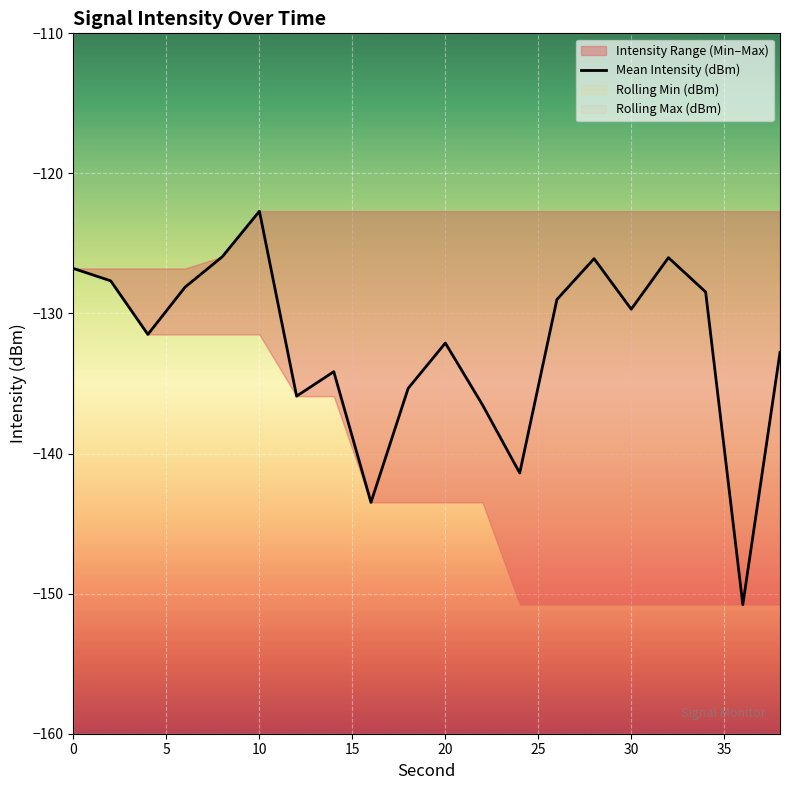

What is the minimum value for Mean Intensity (dBm)?

-150.8